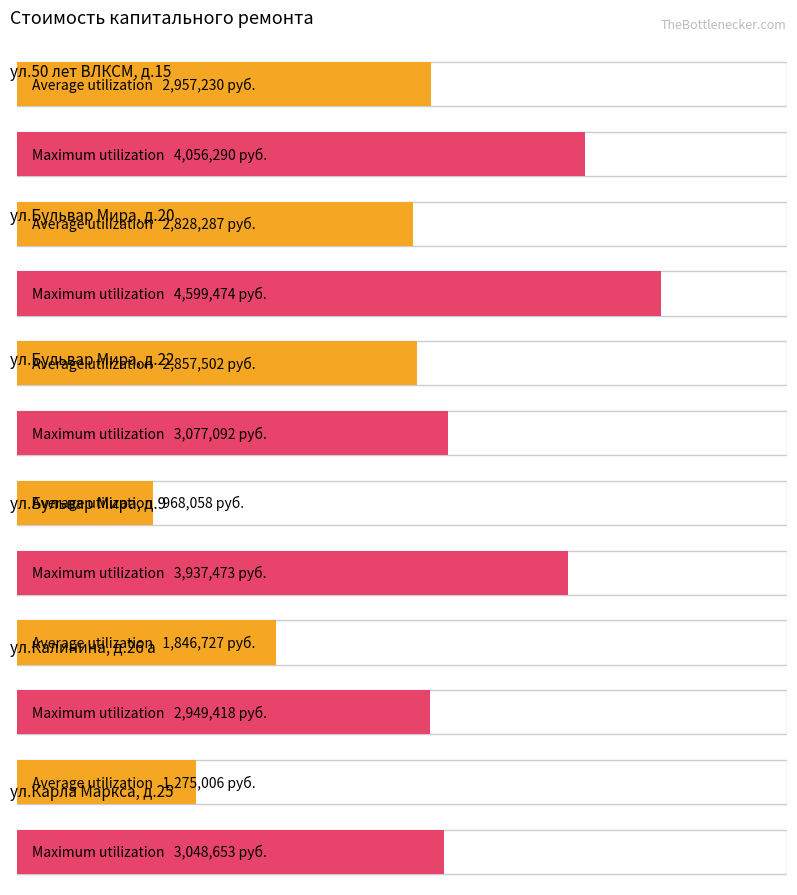

Rank the series at ул.Калинина, д.26 а from lowest to highest value.

Average utilization, Maximum utilization